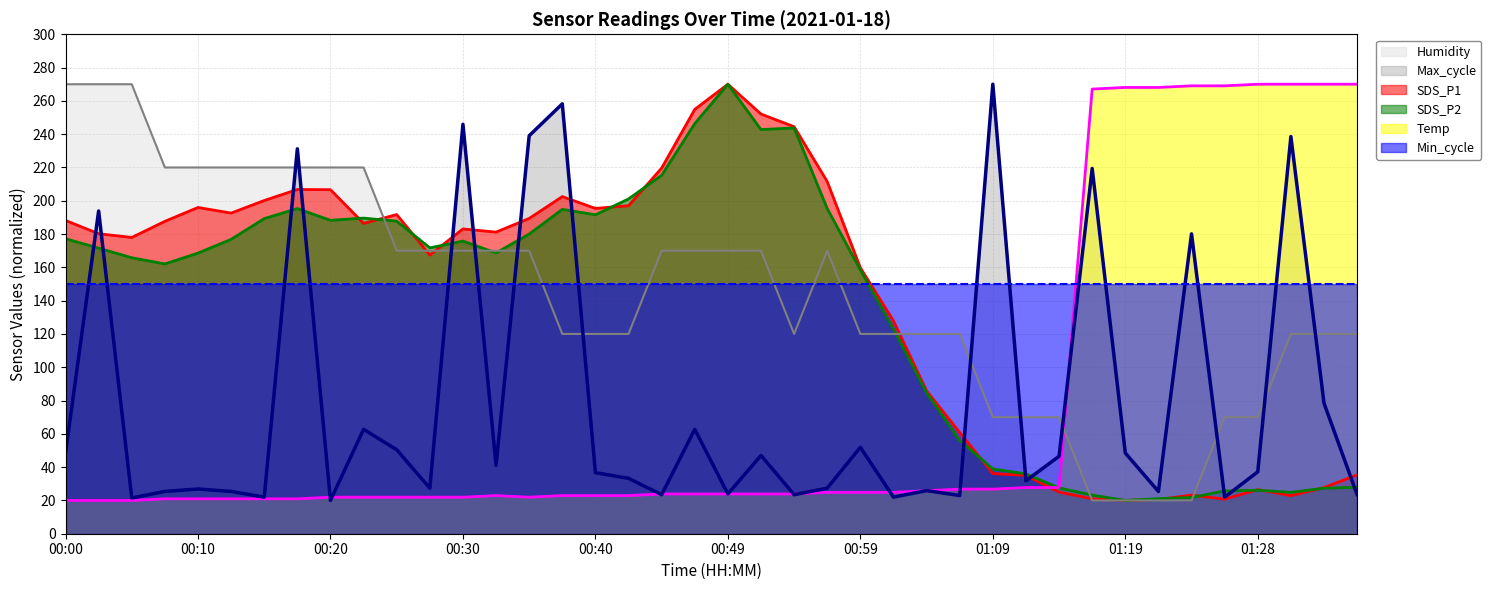

What is the difference between the maximum and second lowest values in the Humidity series?

250.0